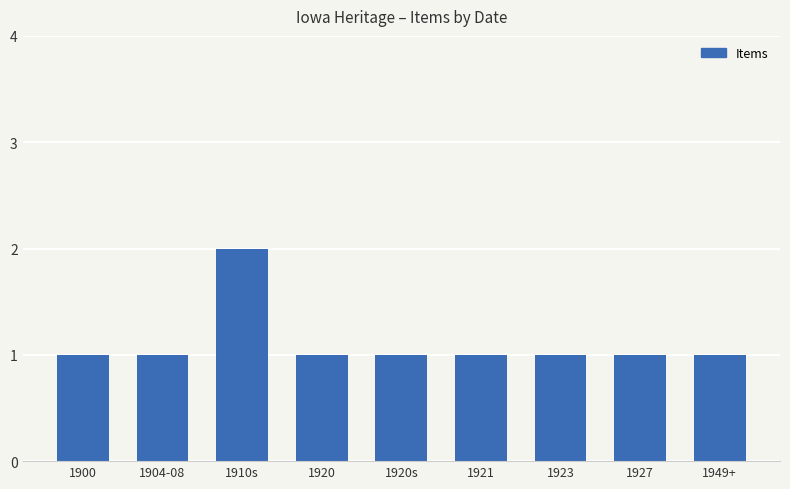

True or false: the data shows 2 at 1921.

False